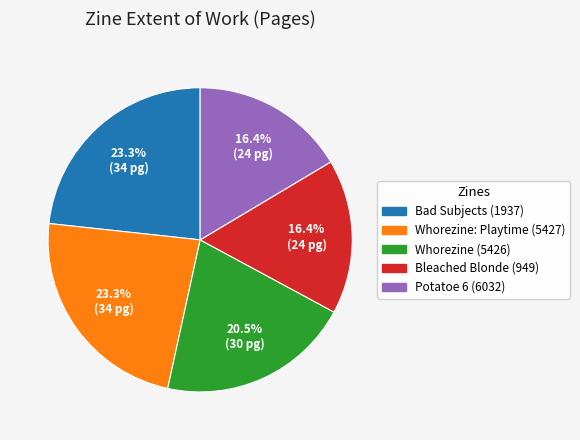

Does Bad Subjects (1937) account for over 50% of the chart?

No